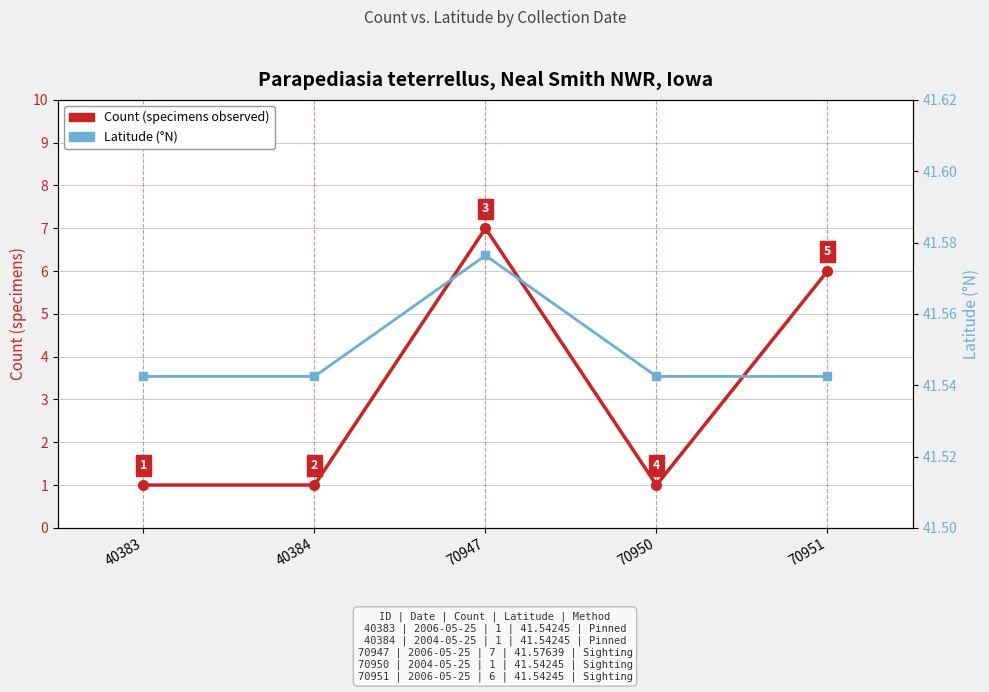

Where is the first local maximum for Latitude?

70947